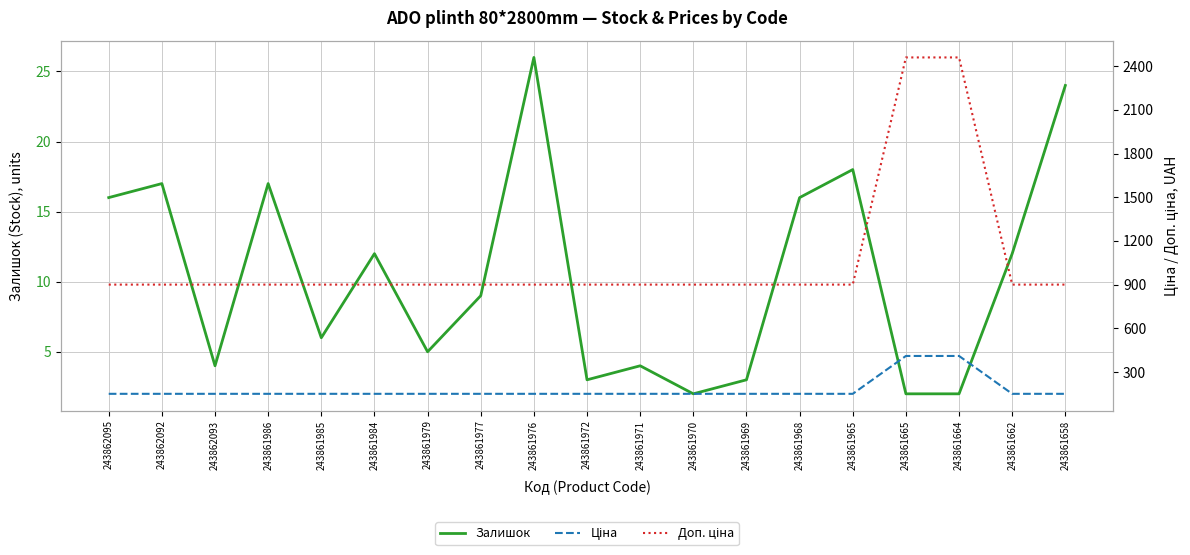

Which series has the largest total across all categories?

Доп. ціна